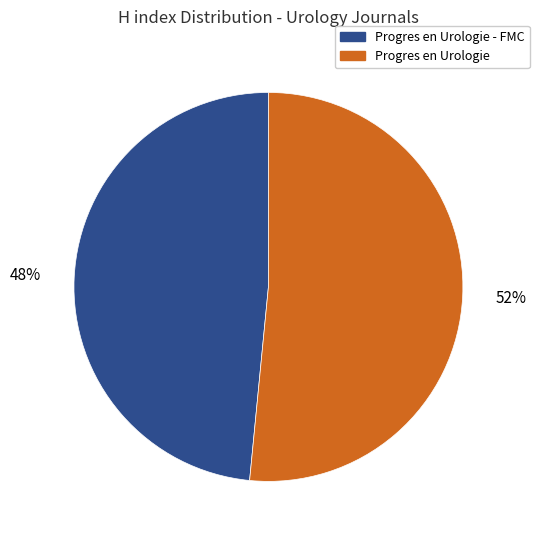

To the nearest percent, what is the combined percentage of Progres en Urologie - FMC and Progres en Urologie?

100%